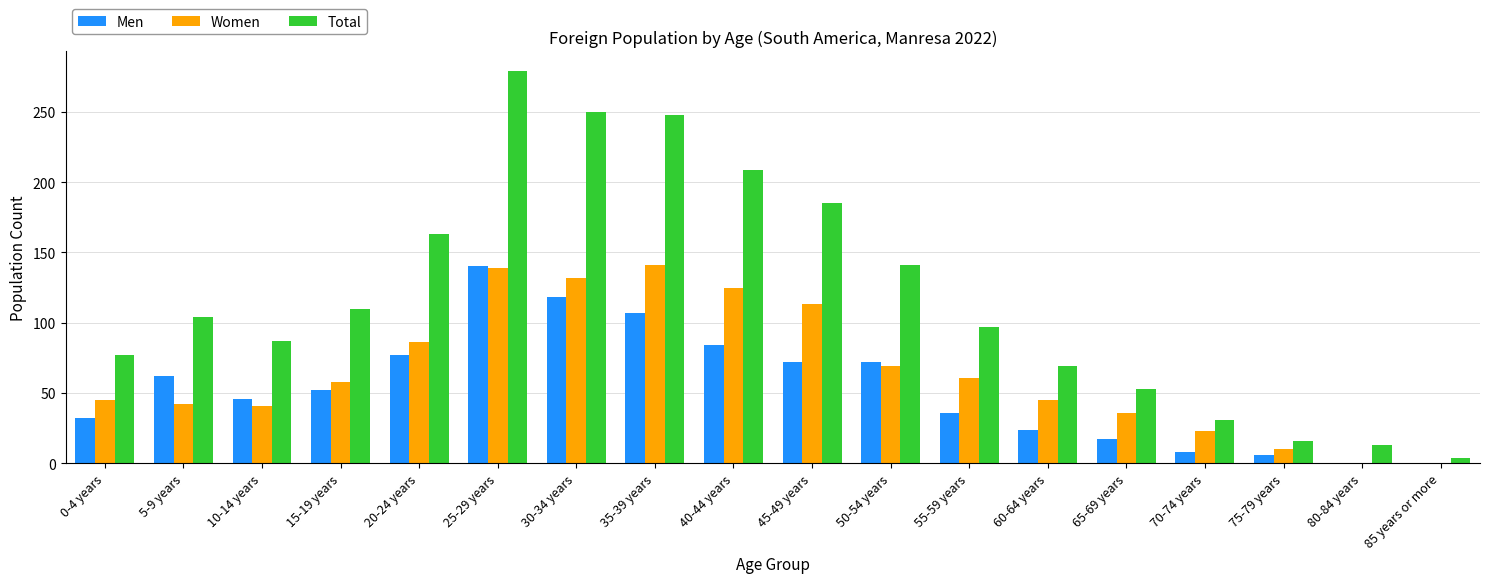

Count the number of data series in this chart.

3